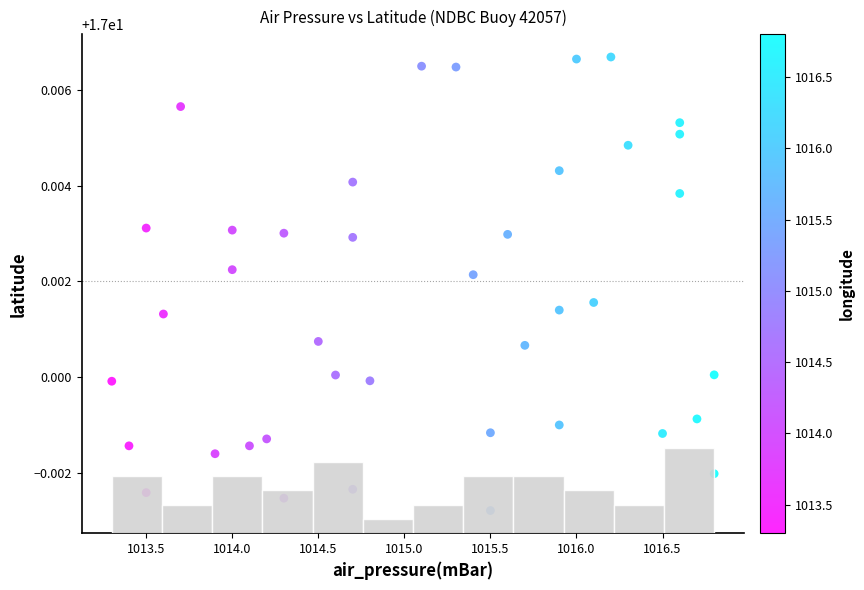

What is the range of X values (max minus min)?

3.5